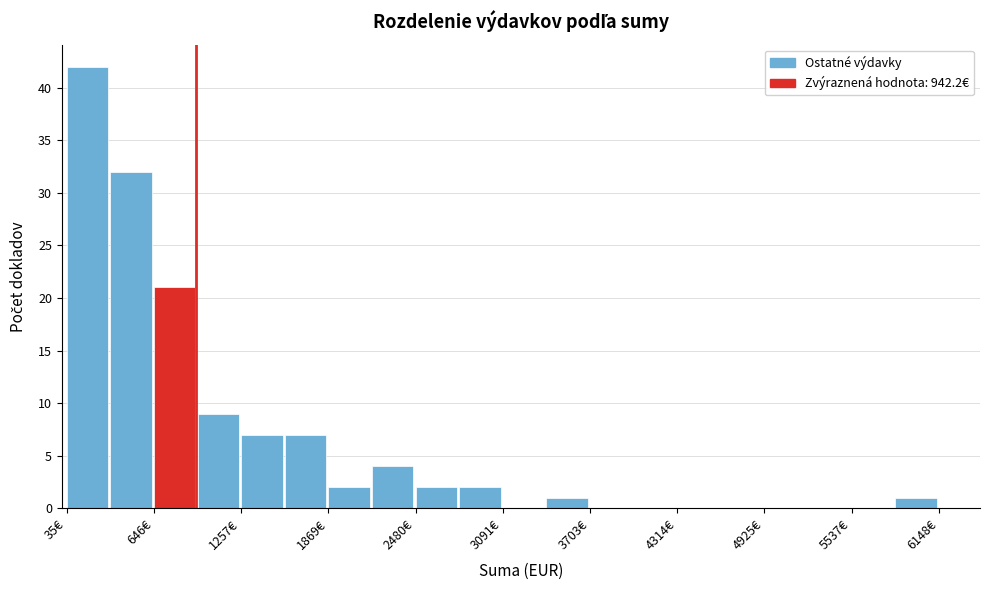

Read against the x-axis, roughly where is the centre of the tallest bar?

200